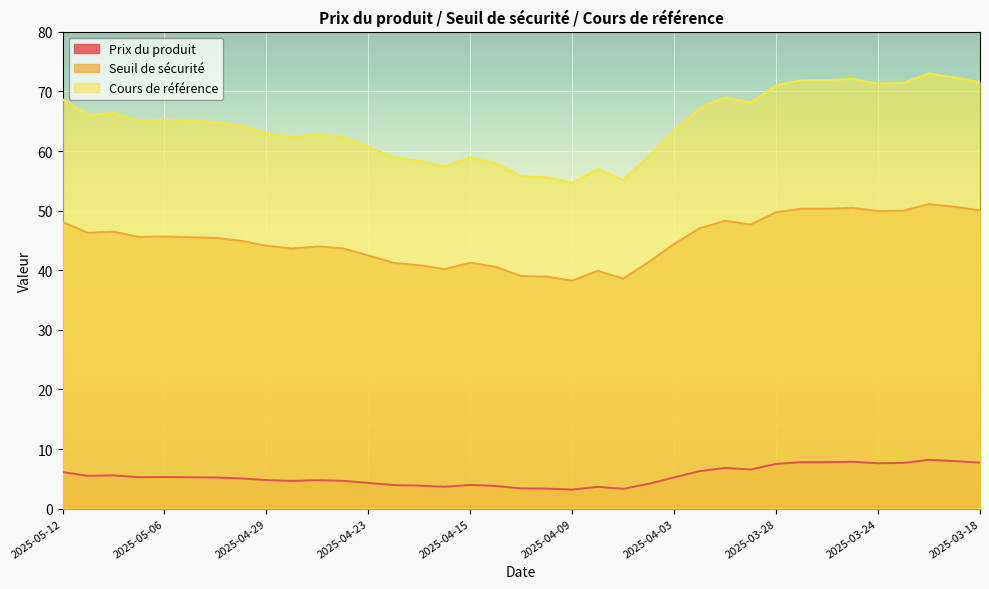

Reading left to right, extract all data points from this chart.

Prix du produit: 6.1	5.5	5.6	5.3	5.3	5.3	5.2	5.1	4.8	4.7	4.8	4.7	4.3	4.0	3.9	3.7	4.0	3.8	3.4	3.4	3.2	3.6	3.3	4.2	5.2	6.3	6.8	6.6	7.5	7.8	7.8	7.9	7.6	7.7	8.2	8.0	7.7
Seuil de sécurité: 48.1	46.3	46.5	45.6	45.7	45.5	45.4	44.9	44.1	43.6	44.0	43.7	42.5	41.2	40.8	40.2	41.3	40.6	39.0	38.9	38.3	39.9	38.6	41.4	44.4	47.0	48.3	47.7	49.7	50.3	50.3	50.5	49.9	50.0	51.1	50.6	50.0
Cours de référence: 68.7	66.1	66.4	65.1	65.2	65.0	64.9	64.2	63.0	62.4	62.9	62.4	60.7	58.9	58.4	57.4	59.0	58.0	55.8	55.6	54.6	57.0	55.1	59.1	63.5	67.2	69.0	68.1	71.0	71.9	71.9	72.1	71.3	71.5	73.0	72.3	71.5